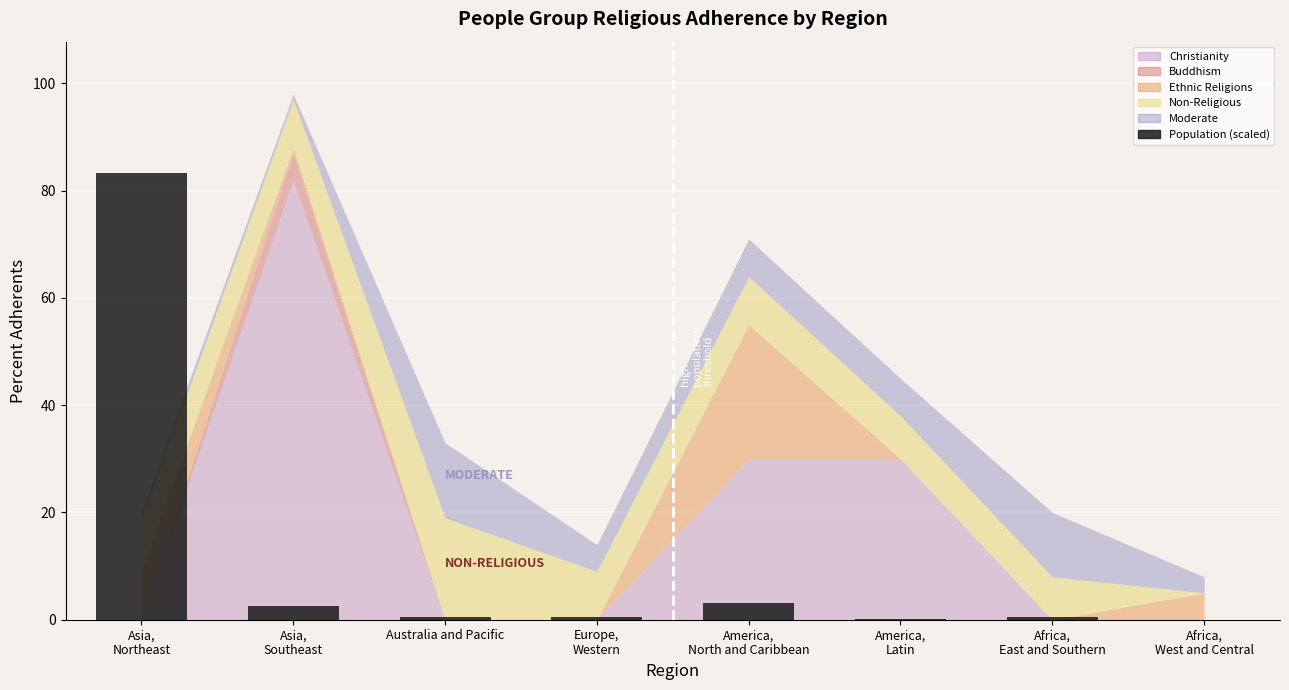

What is the maximum value shown in the chart?

83.3